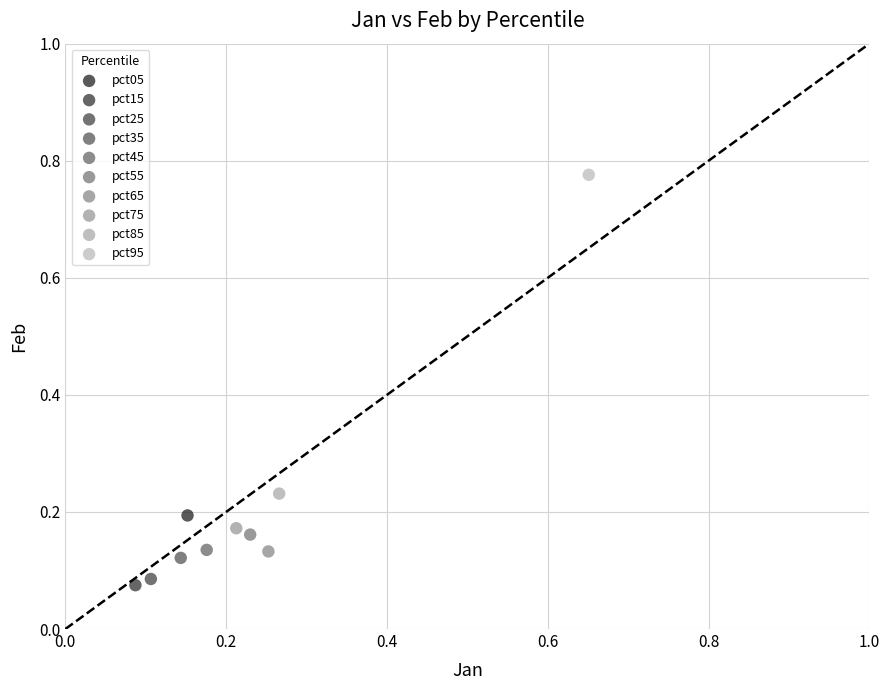

Which series contains the highest Y value?

pct95